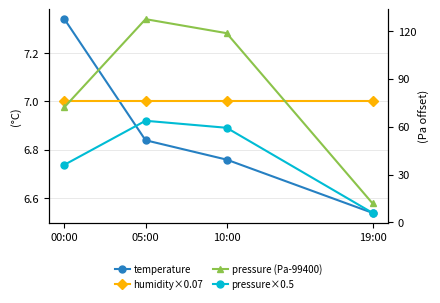

How many data points does each series have?

4